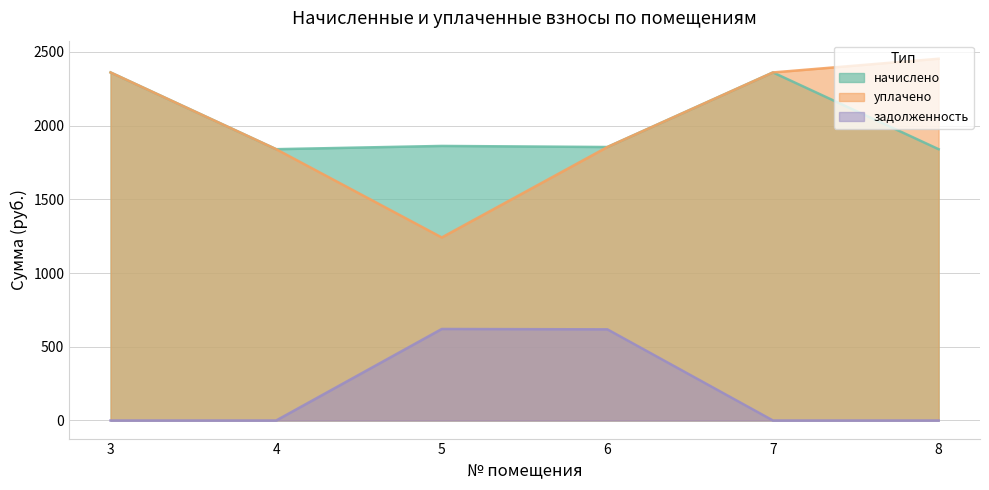

True or false: начислено has a value of 894.2 at 8.

False